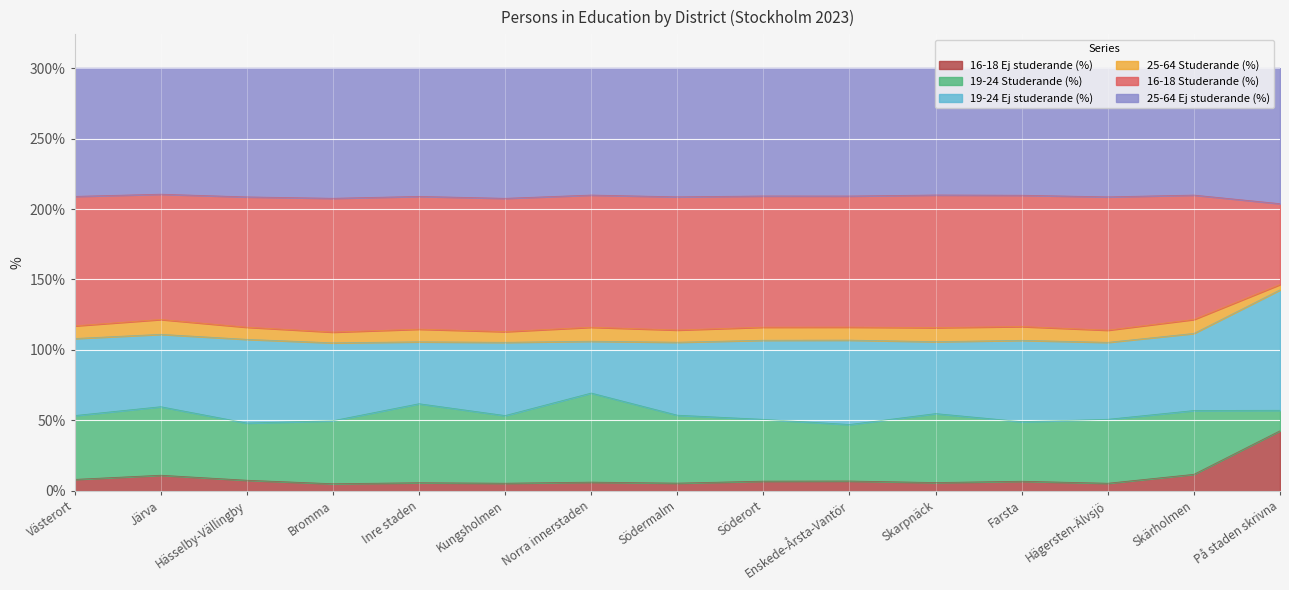

True or false: 16-18 Ej studerande (%) and 16-18 Studerande (%) intersect in this chart.

False